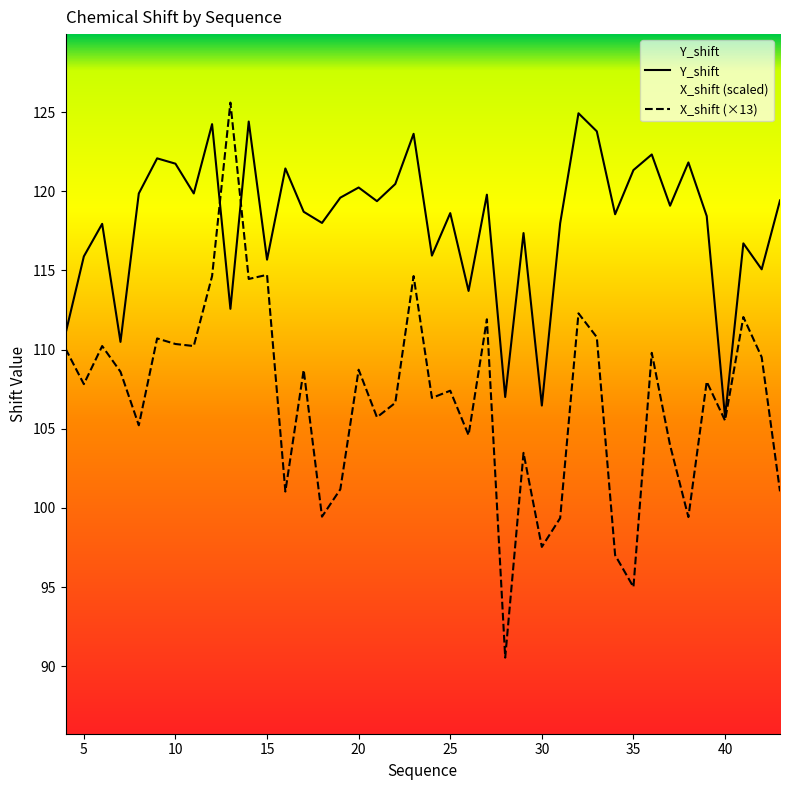

Which series changed the most between 19 and 31?

X_shift